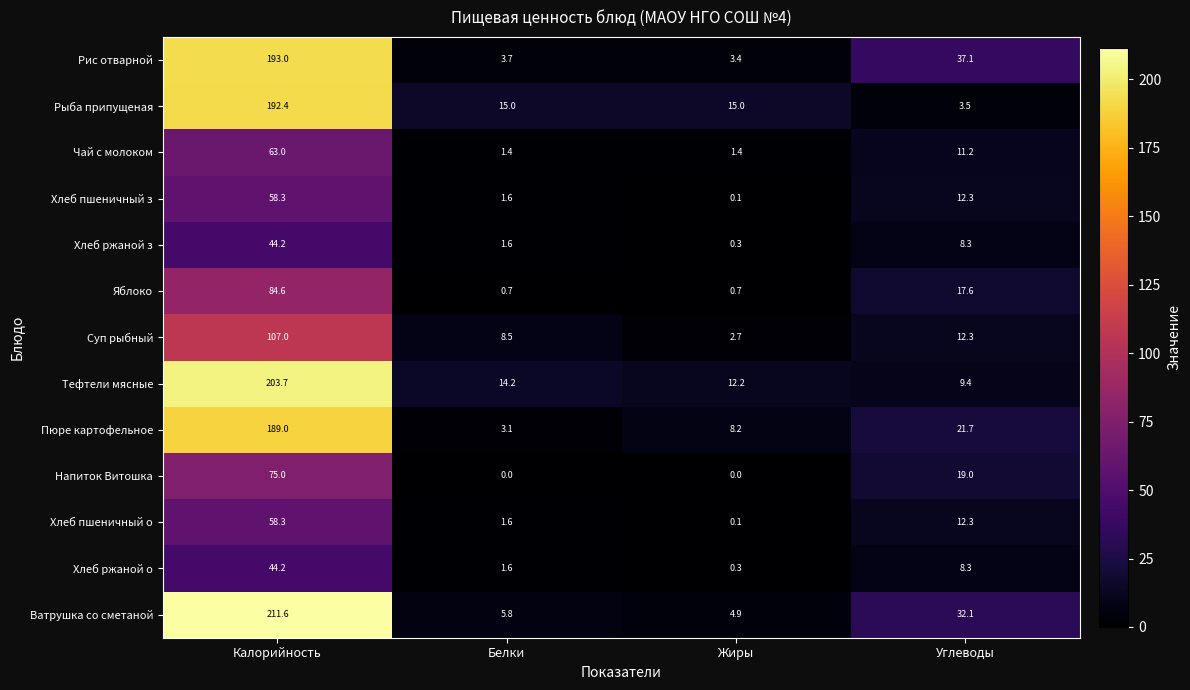

Rank the categories by Рис отварной value from lowest to highest.

Жиры, Белки, Углеводы, Калорийность